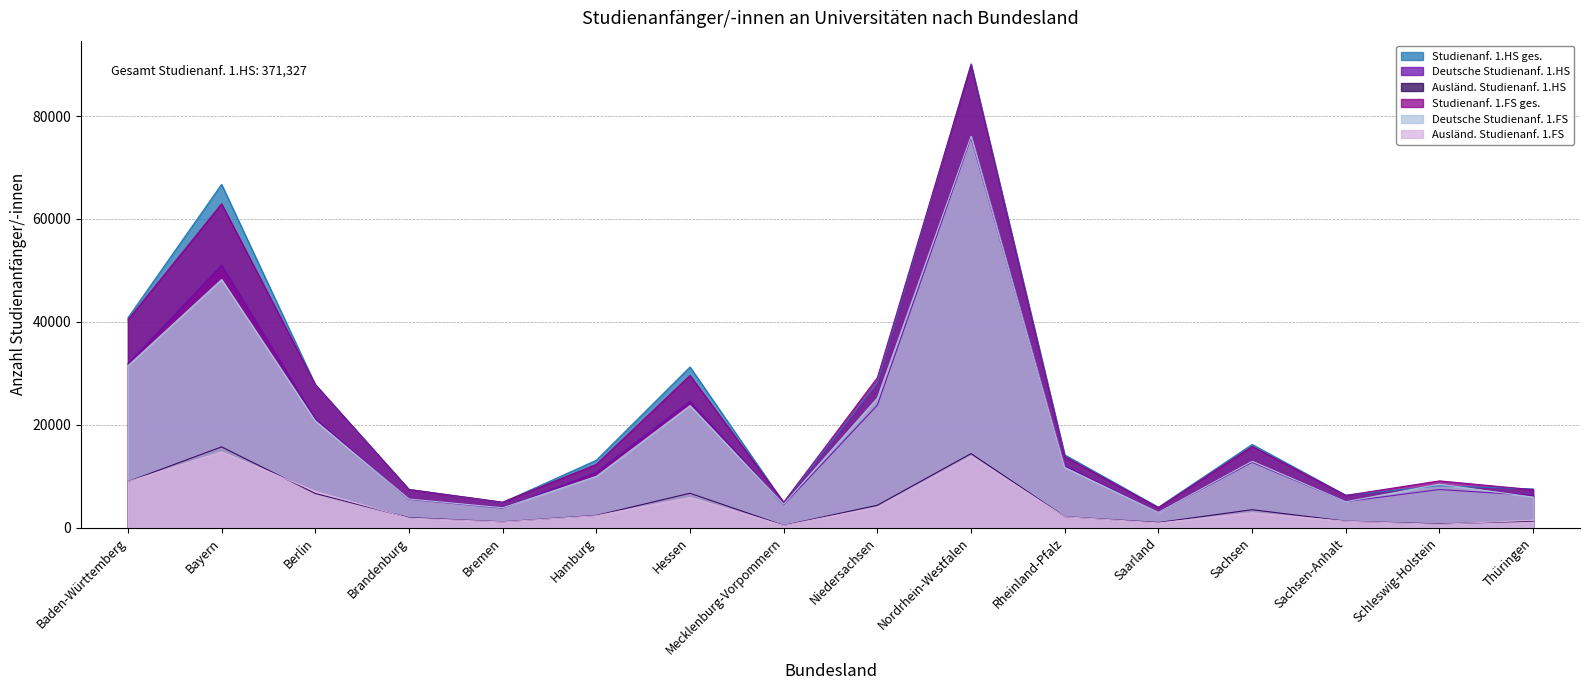

What is the minimum value shown in the chart?

415